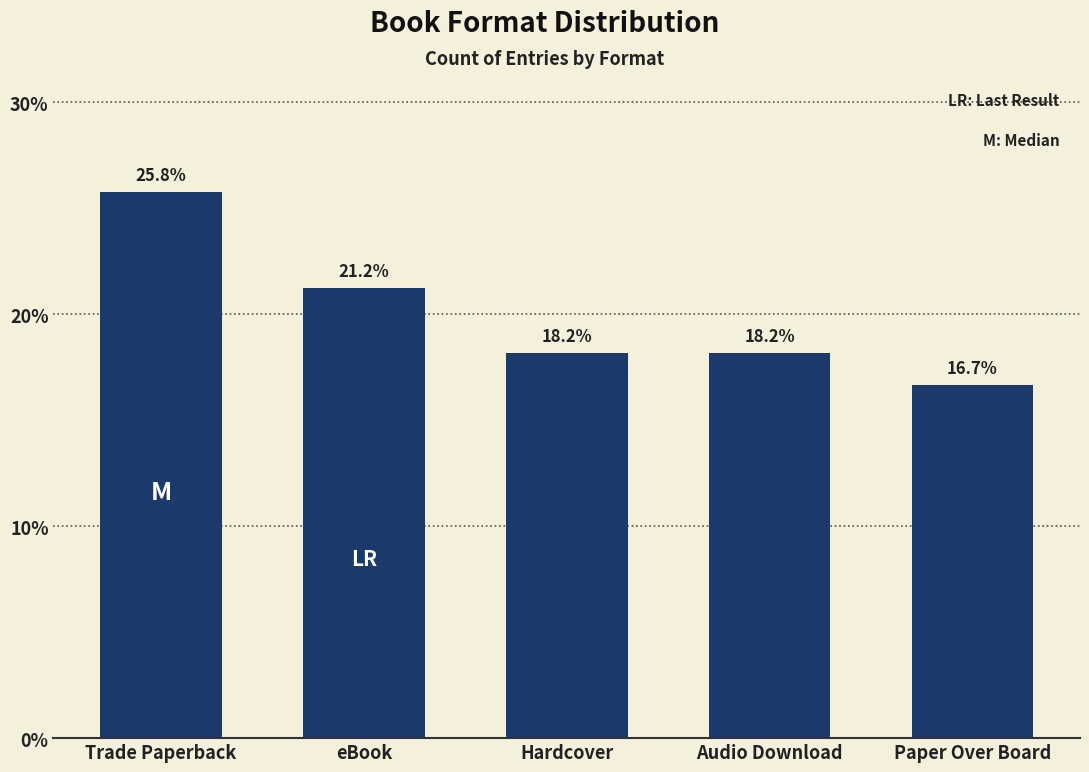

Which category has the lowest value across all series?

Paper Over Board